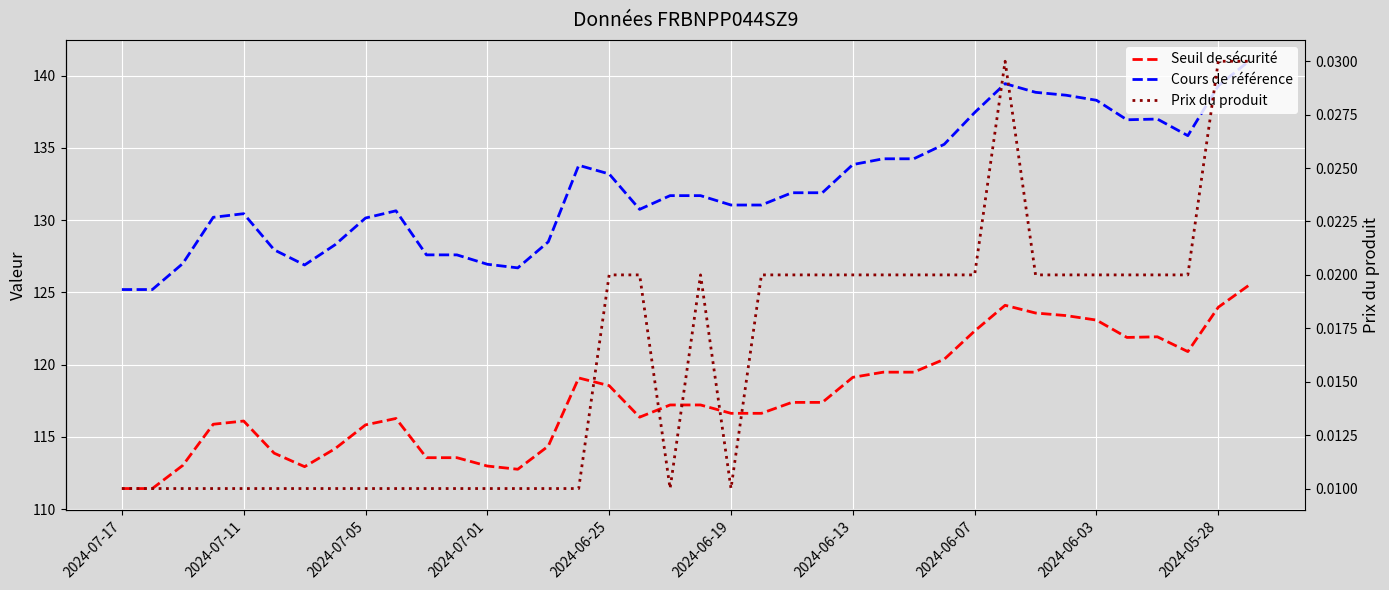

Count the number of data series in this chart.

3